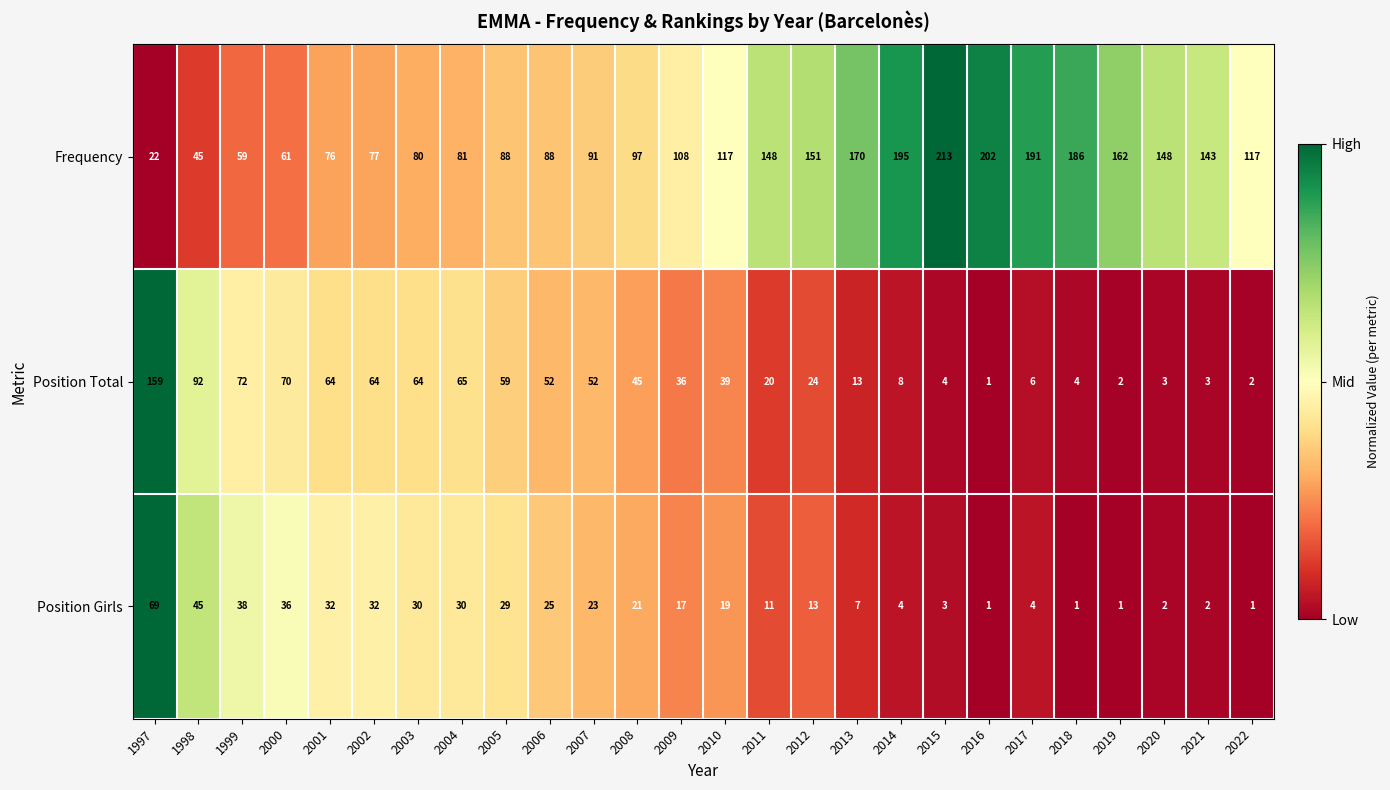

Which category has the highest value in the Position Girls series?

1997